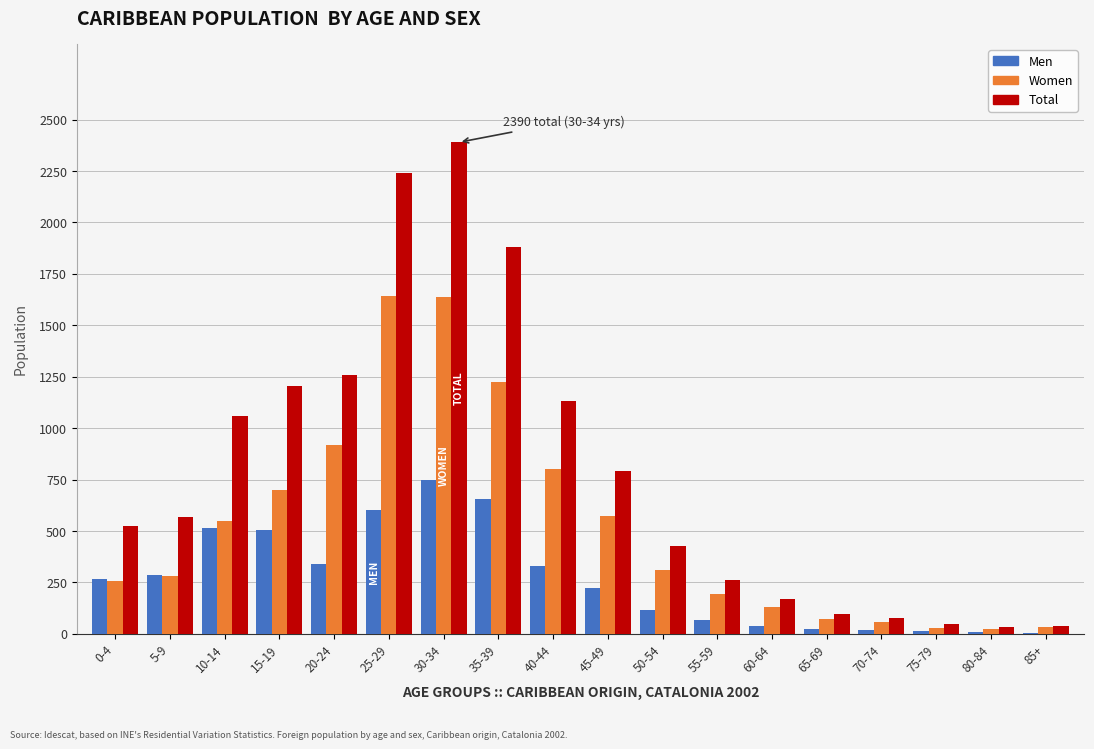

Between 35-39 and 80-84, which series saw the biggest shift?

Total